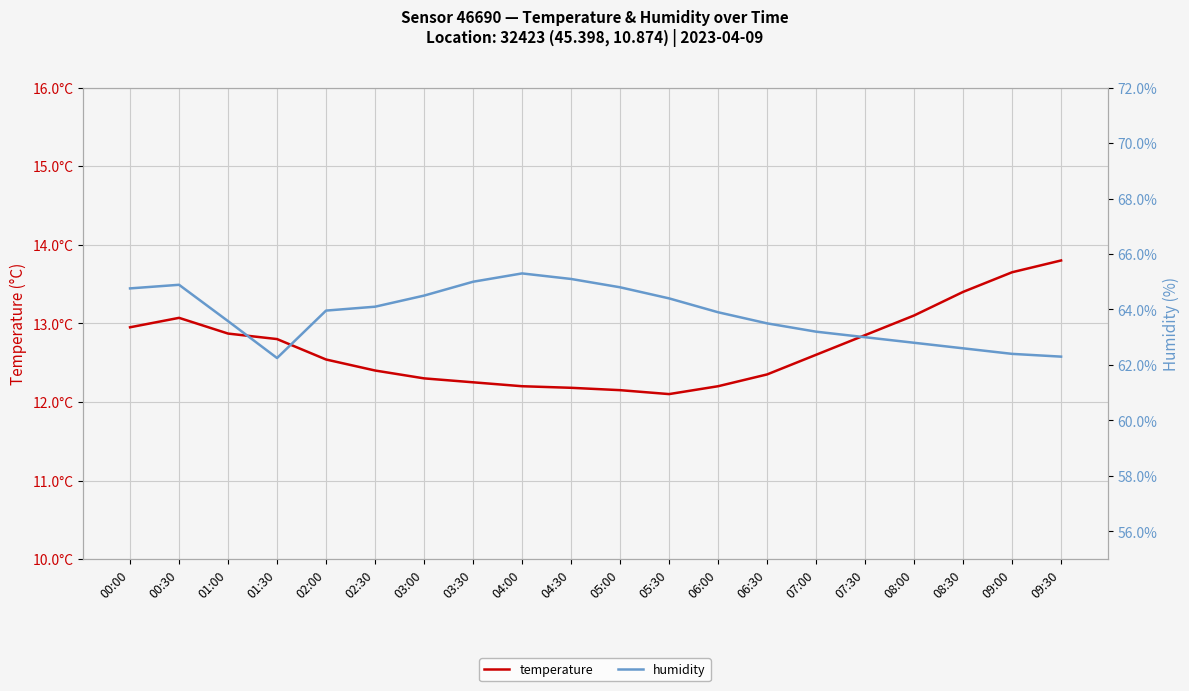

What is the difference between the highest and lowest values at 08:00?

49.7